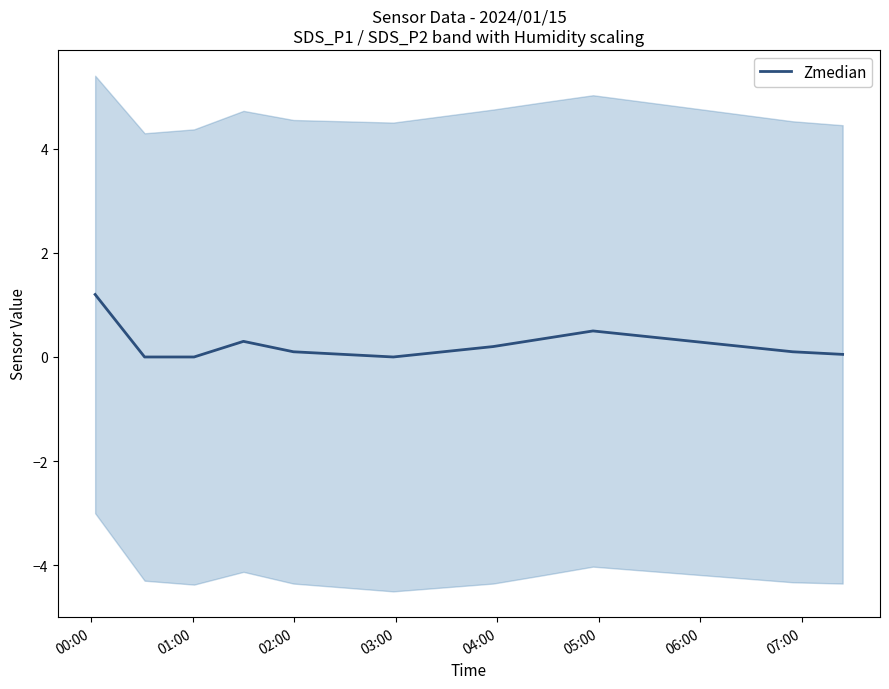

Reading right to left, transcribe all the data shown in this chart.

0.1	0.1	0.2	0.3	0.4	0.5	0.3	0.2	0.1	0.0	0.1	0.1	0.3	0.0	0.0	1.2